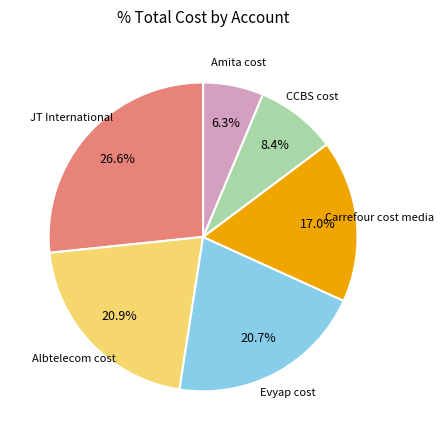

What percentage do Evyap cost and Albtelecom cost together represent?

41.6%